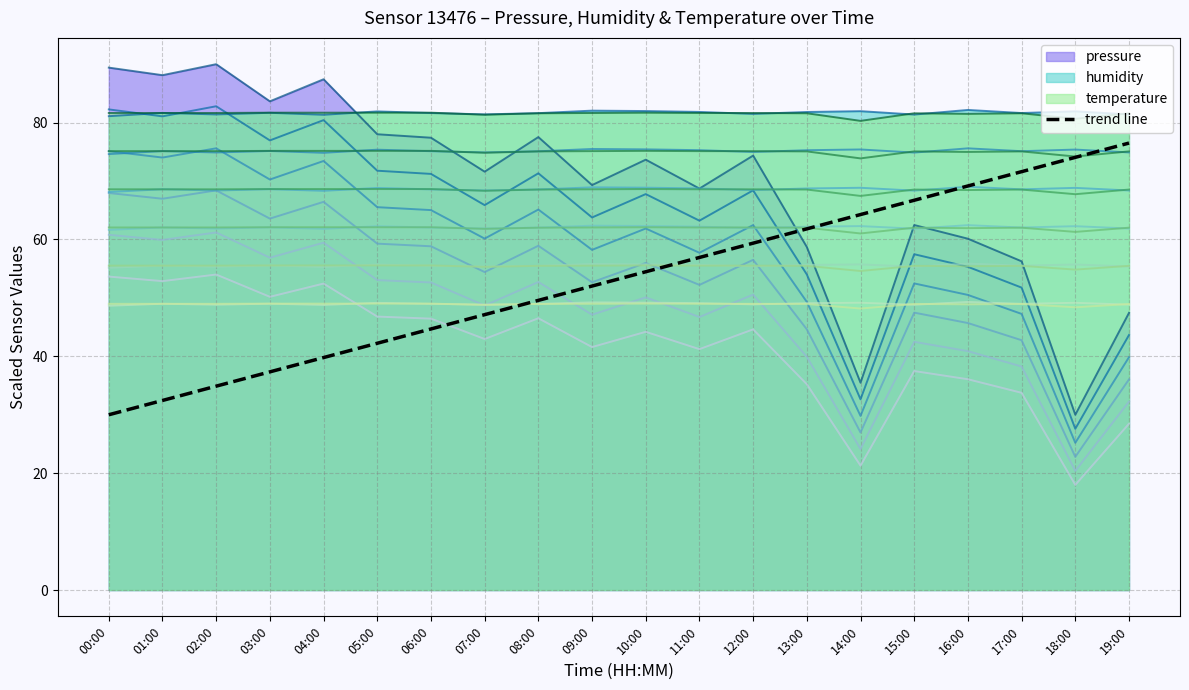

Approximately how many times larger is the value at 06:00 compared to 01:00?

1.4